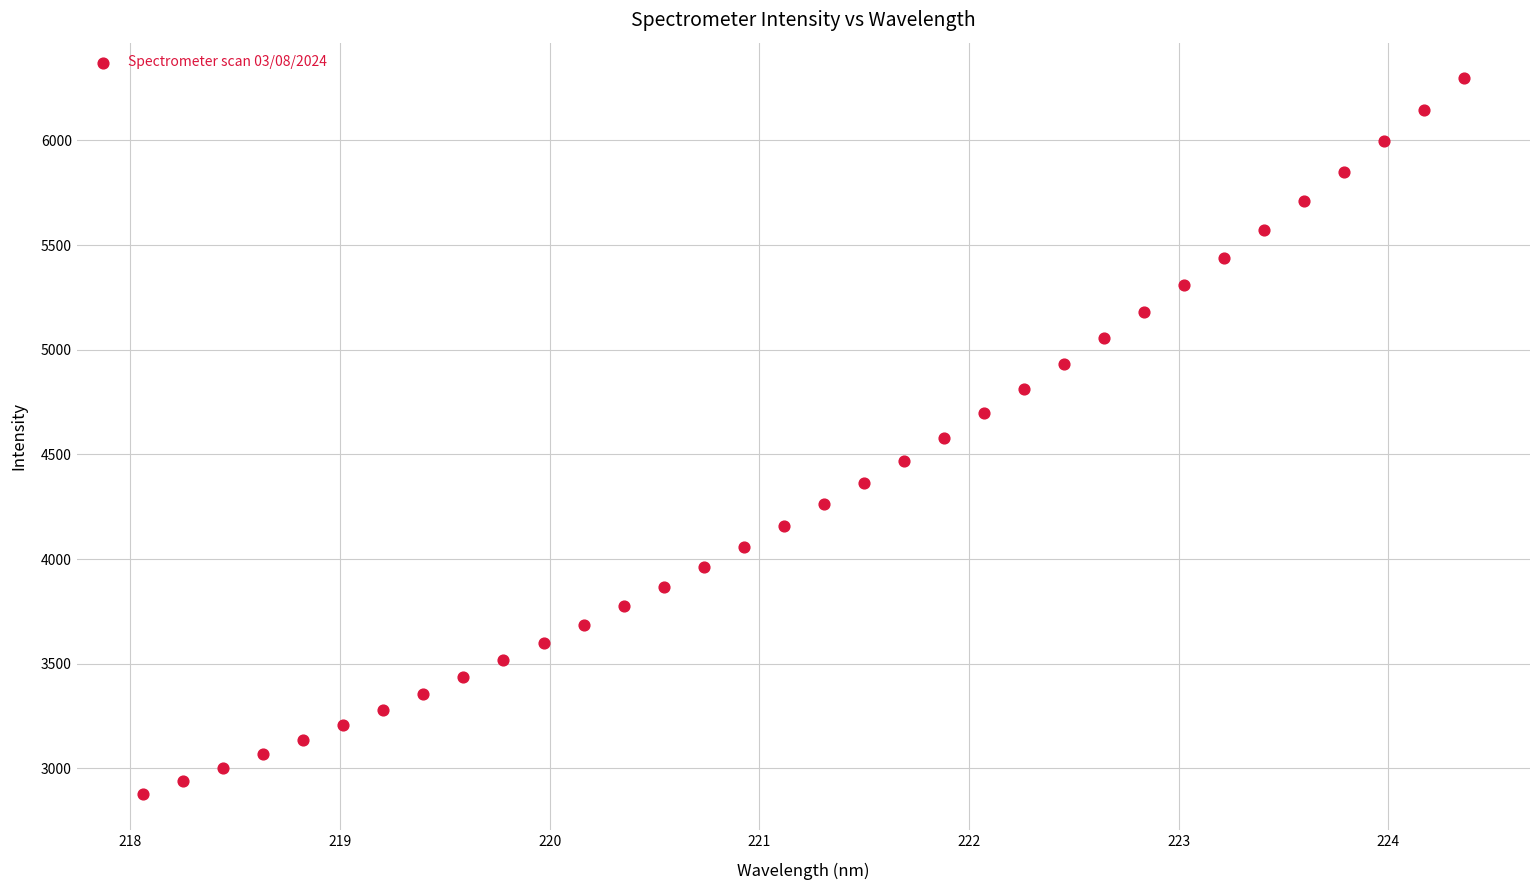

What is the range of Y values (max minus min)?

3419.8